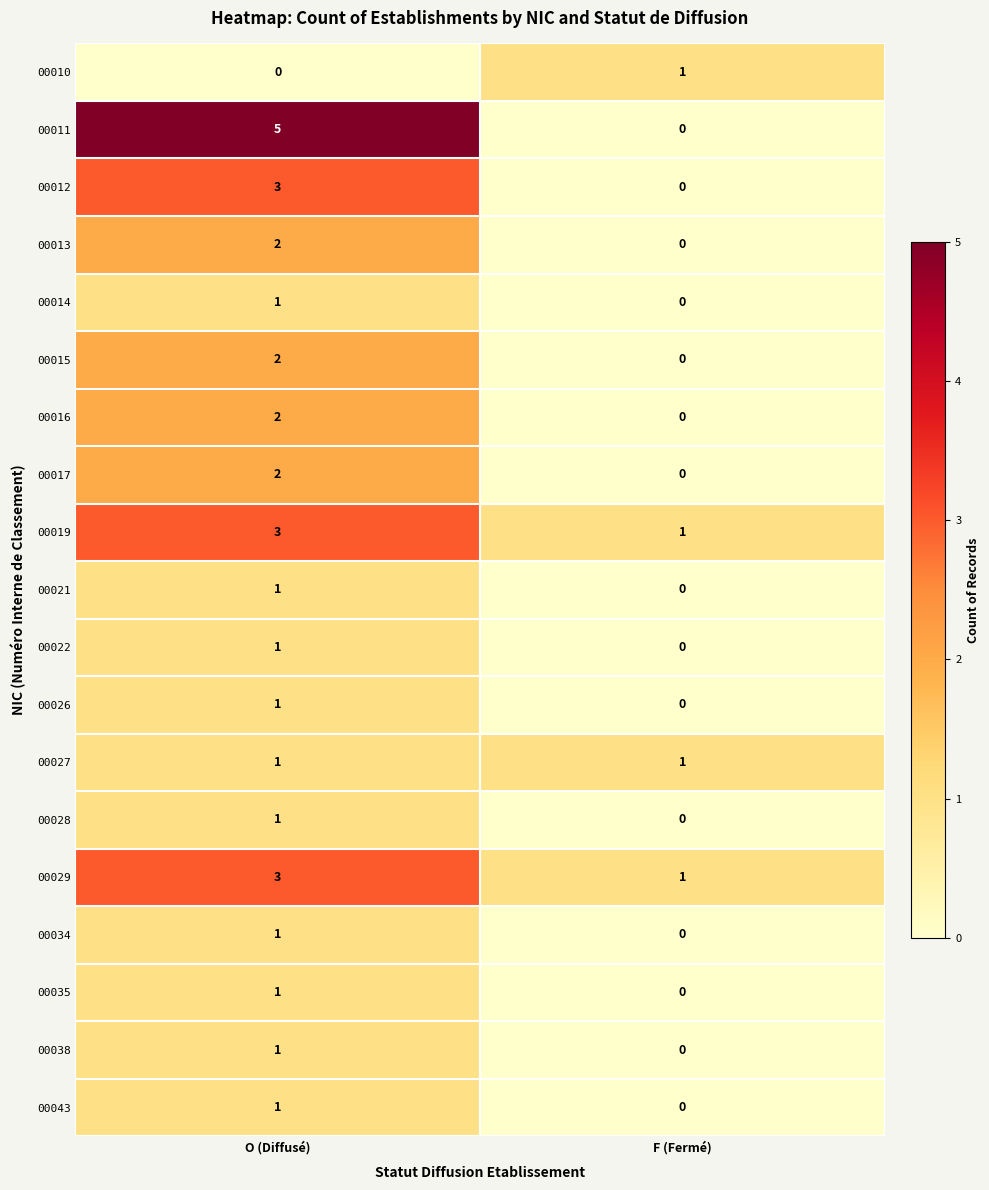

What is the difference between the highest and lowest values at O (Diffusé)?

5